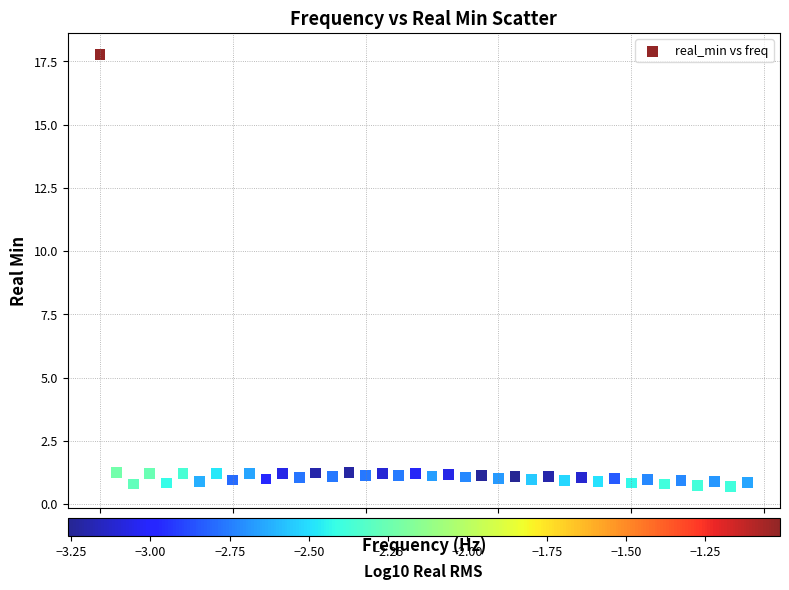

What is the range of Y values (max minus min)?

17.1